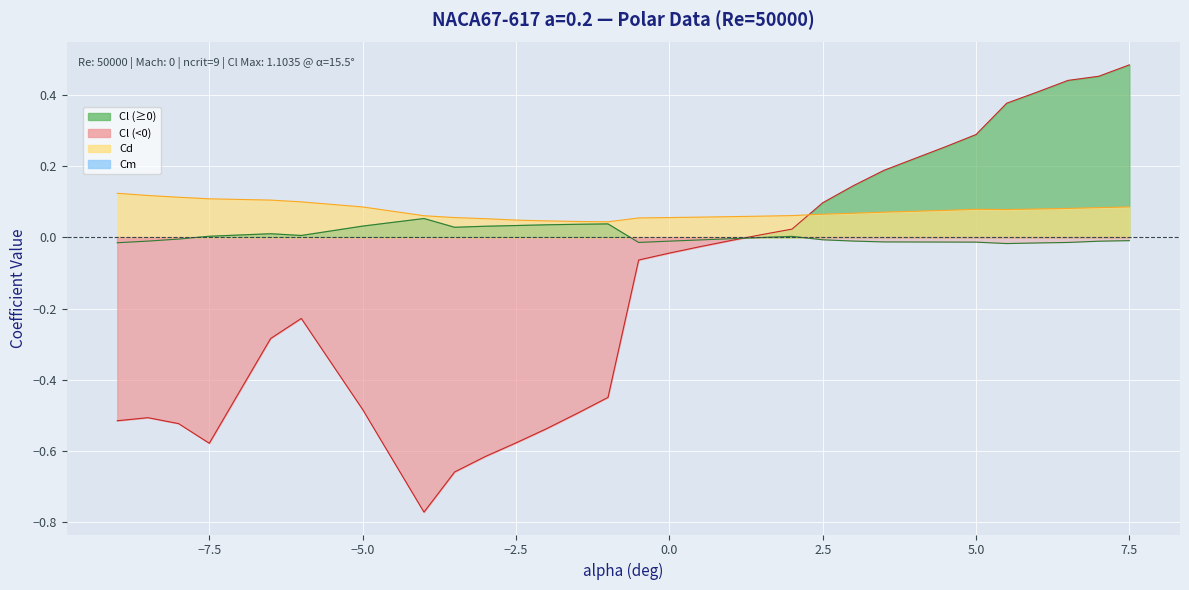

At which label is Cm closest to 0?

1.5